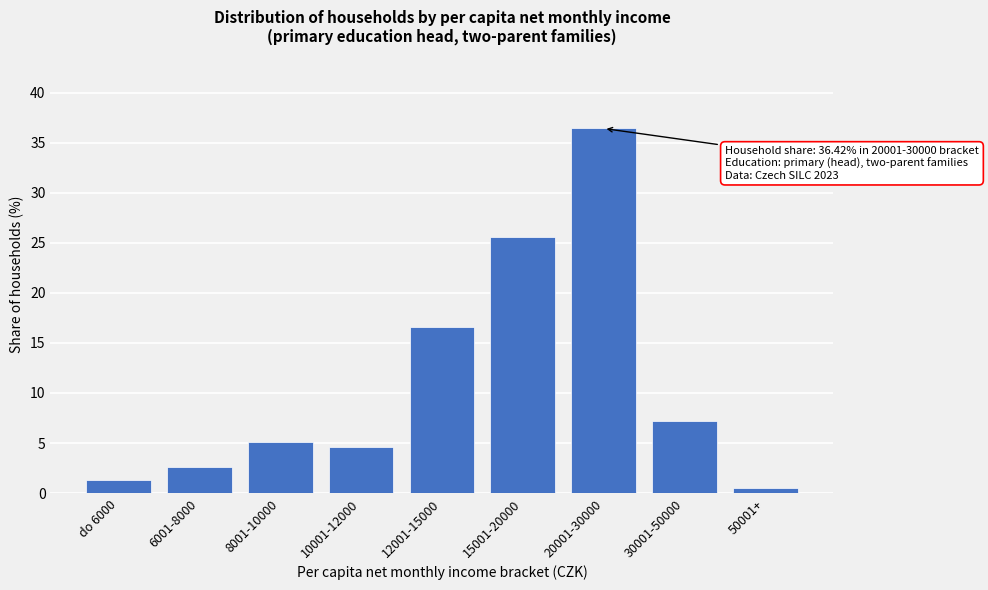

Reading right to left, transcribe all the data shown in this chart.

0.5	7.2	36.4	25.6	16.5	4.6	5.1	2.6	1.4